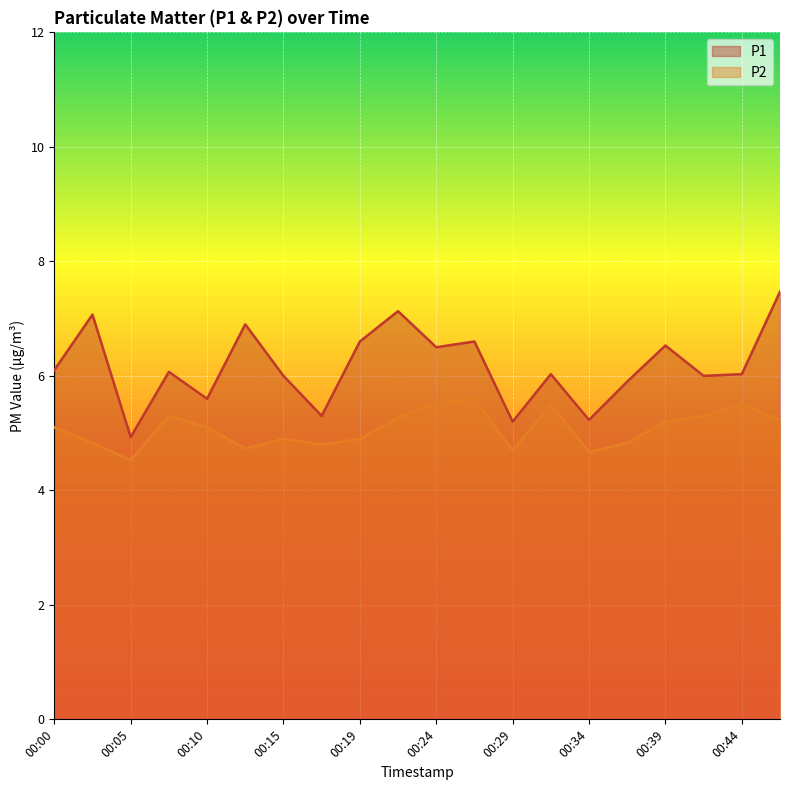

List the series in order of their overall mean, highest first.

P1, P2